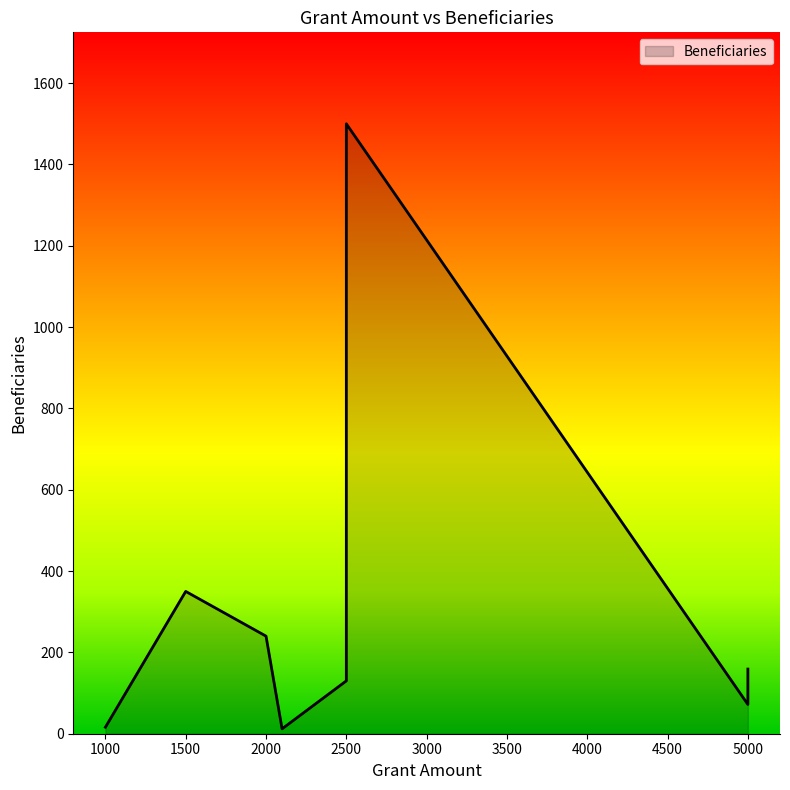

How many values exceed 130?

4